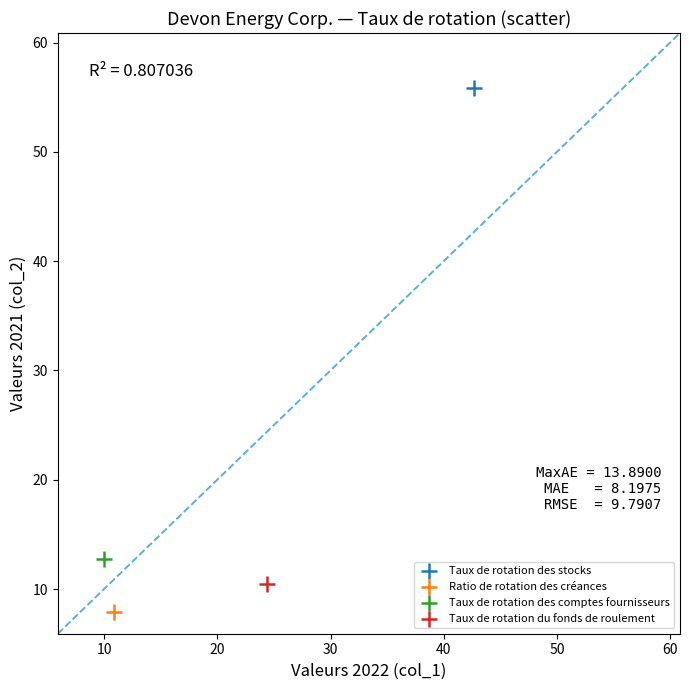

What are all the series names shown in the legend?

Taux de rotation des stocks, Ratio de rotation des créances, Taux de rotation des comptes fournisseurs, Taux de rotation du fonds de roulement